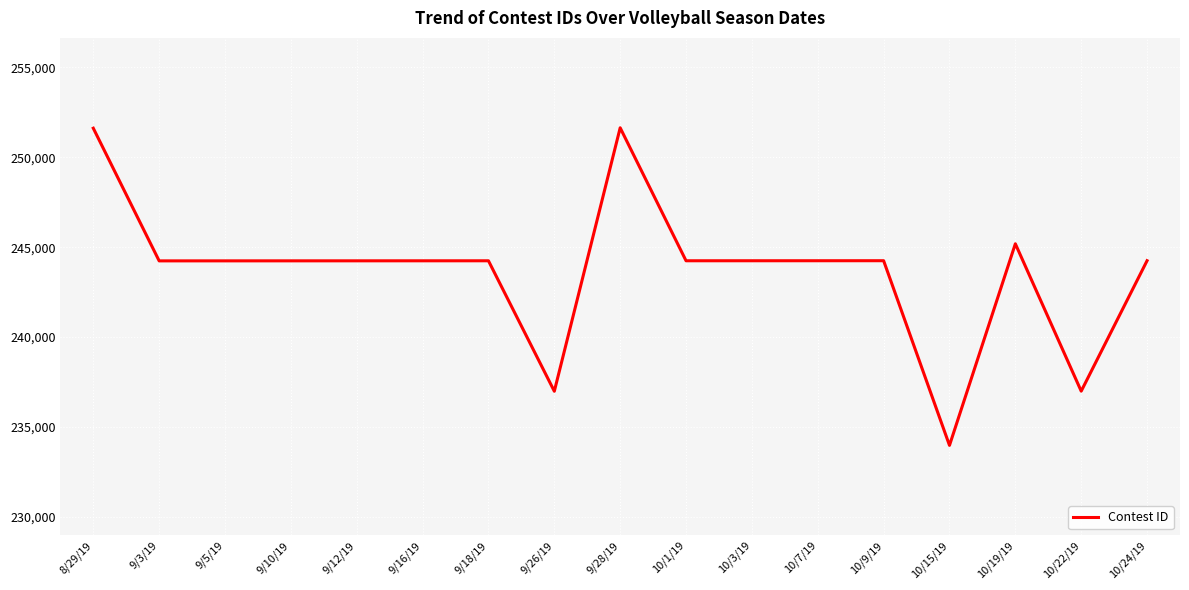

What is the ratio of the value at 10/19/19 to the value at 10/22/19?

1.0